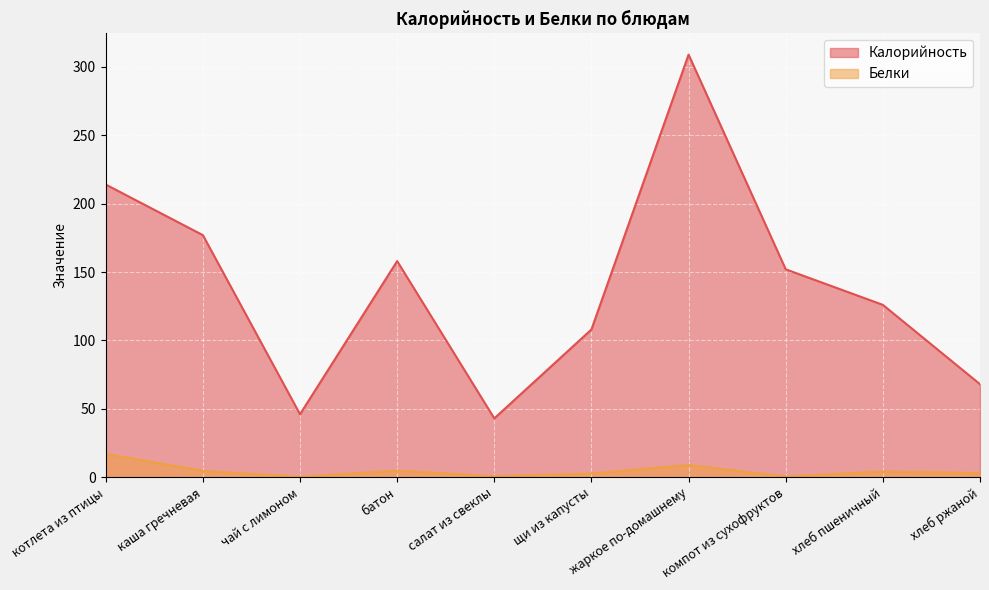

What is the smallest value displayed?

0.2